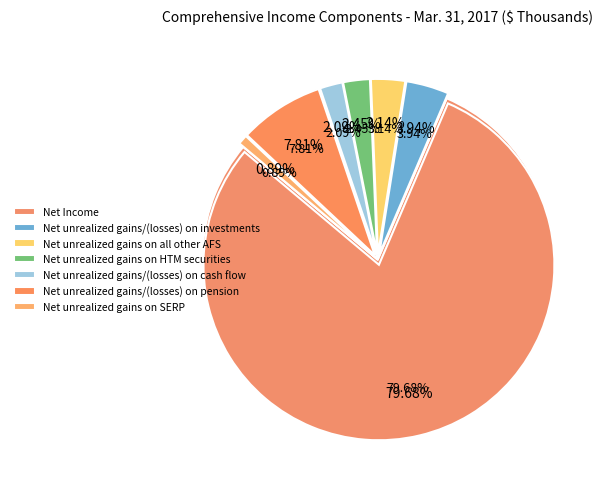

Is it true that Net unrealized gains/(losses) on pension is 16% of the pie?

False